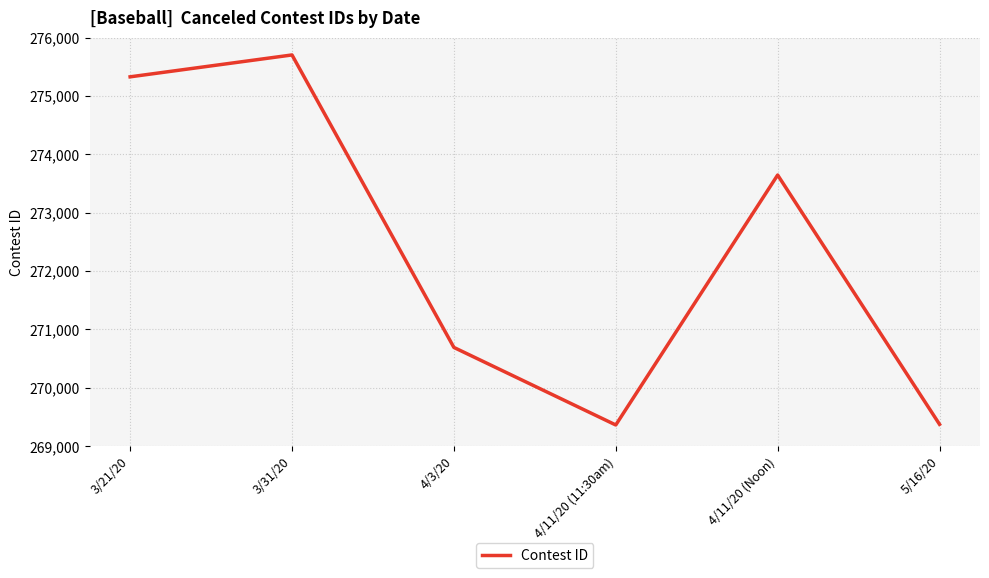

Which category has the highest value across all series?

3/31/20